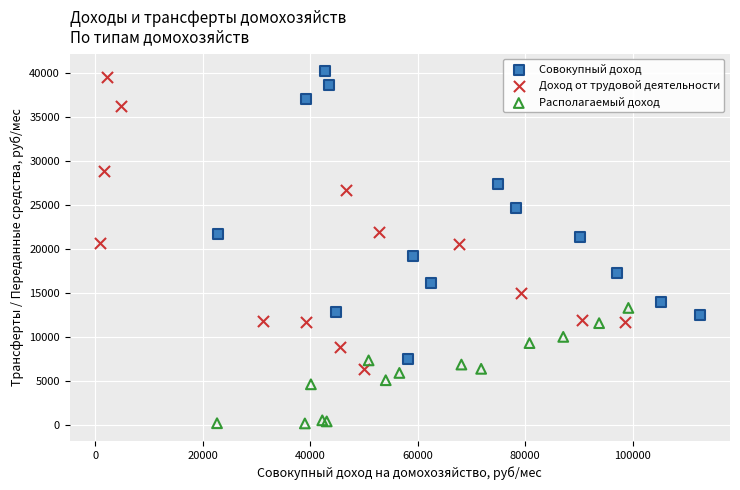

Which series has the largest Y range (max minus min)?

Доход от трудовой деятельности